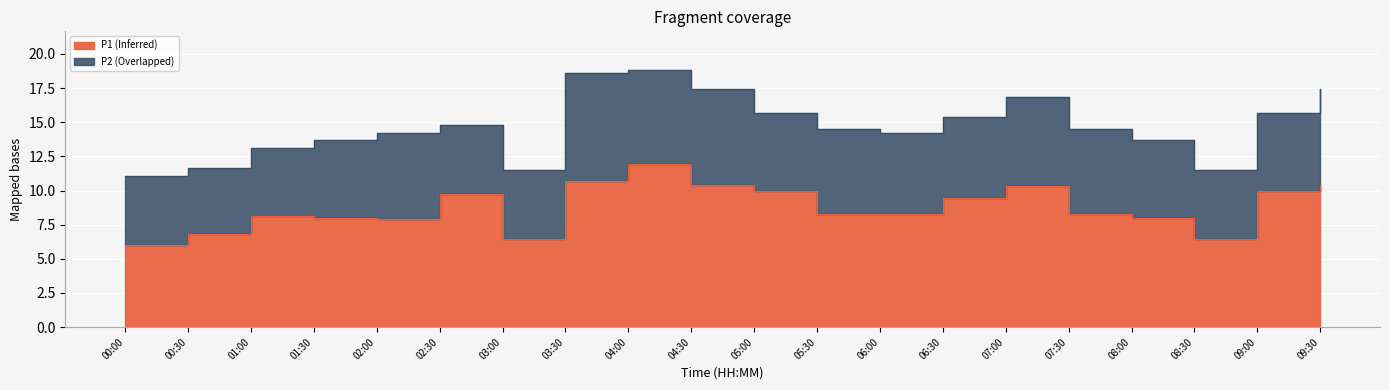

What is the label of the 7th point from the left?

03:00